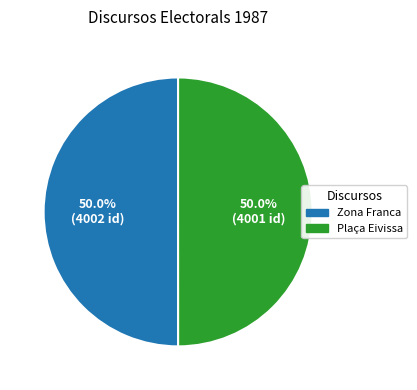

Approximately how many times larger is the value at Zona Franca compared to Plaça Eivissa?

1.0